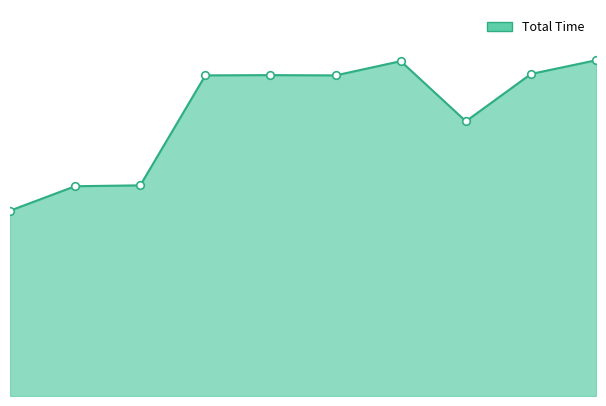

Is this an area chart (filled region under the line)?

Yes